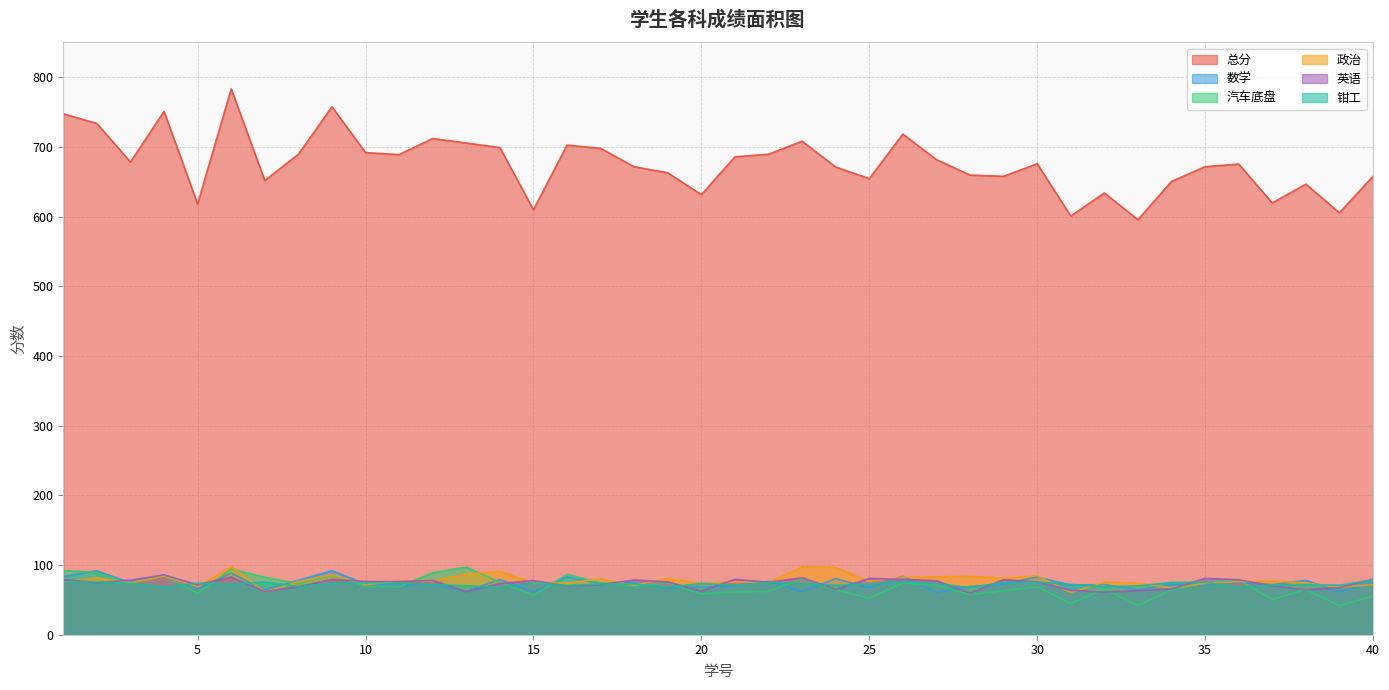

What are all the series names shown in the legend?

总分, 数学, 汽车底盘, 政治, 英语, 钳工